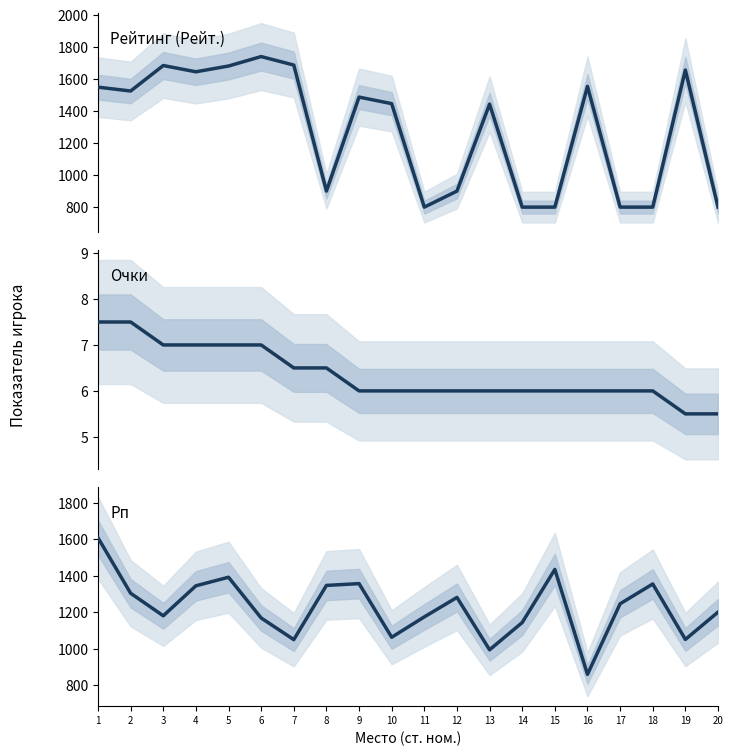

What is the value of the Рп point at the 1st from the left?

1609.0